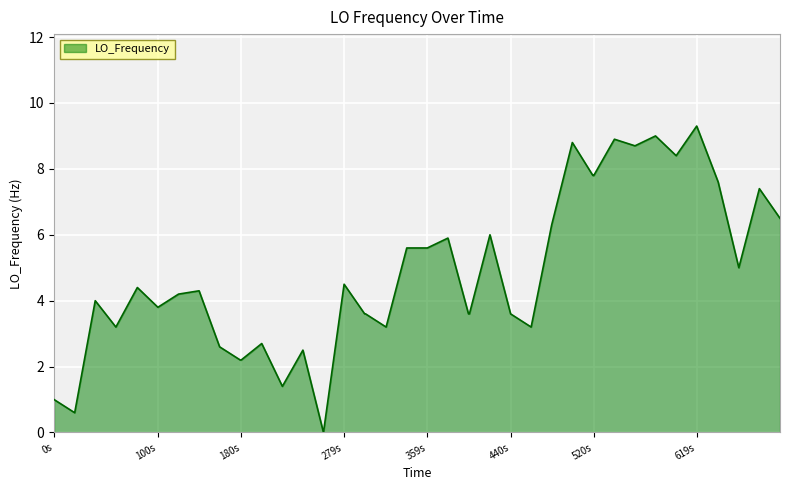

How many values are above zero?

39